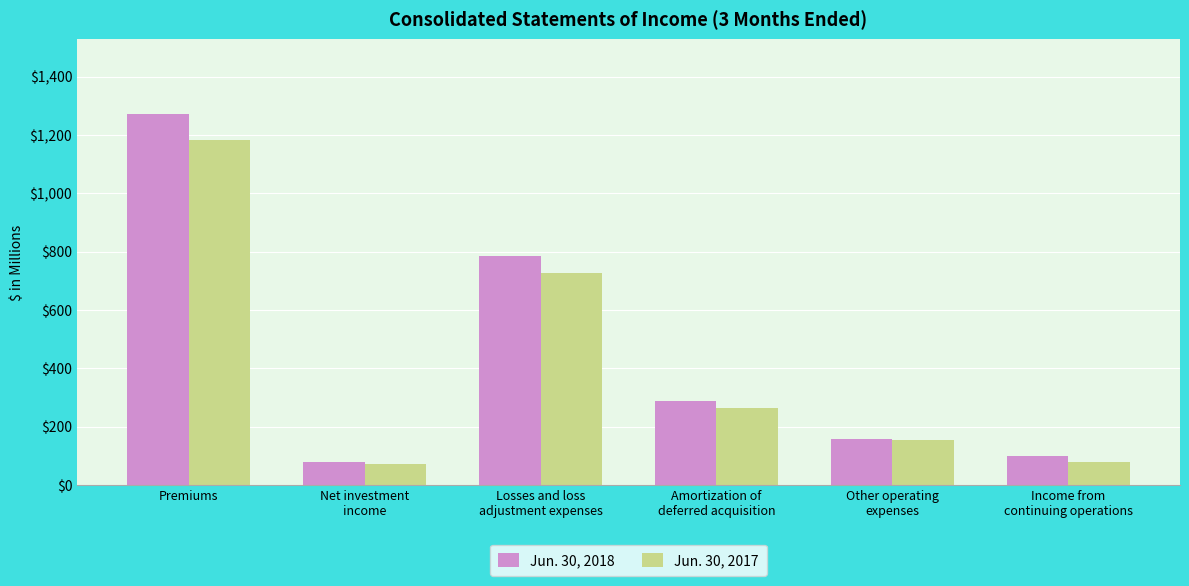

At which label does Jun. 30, 2017 reach its peak?

Premiums